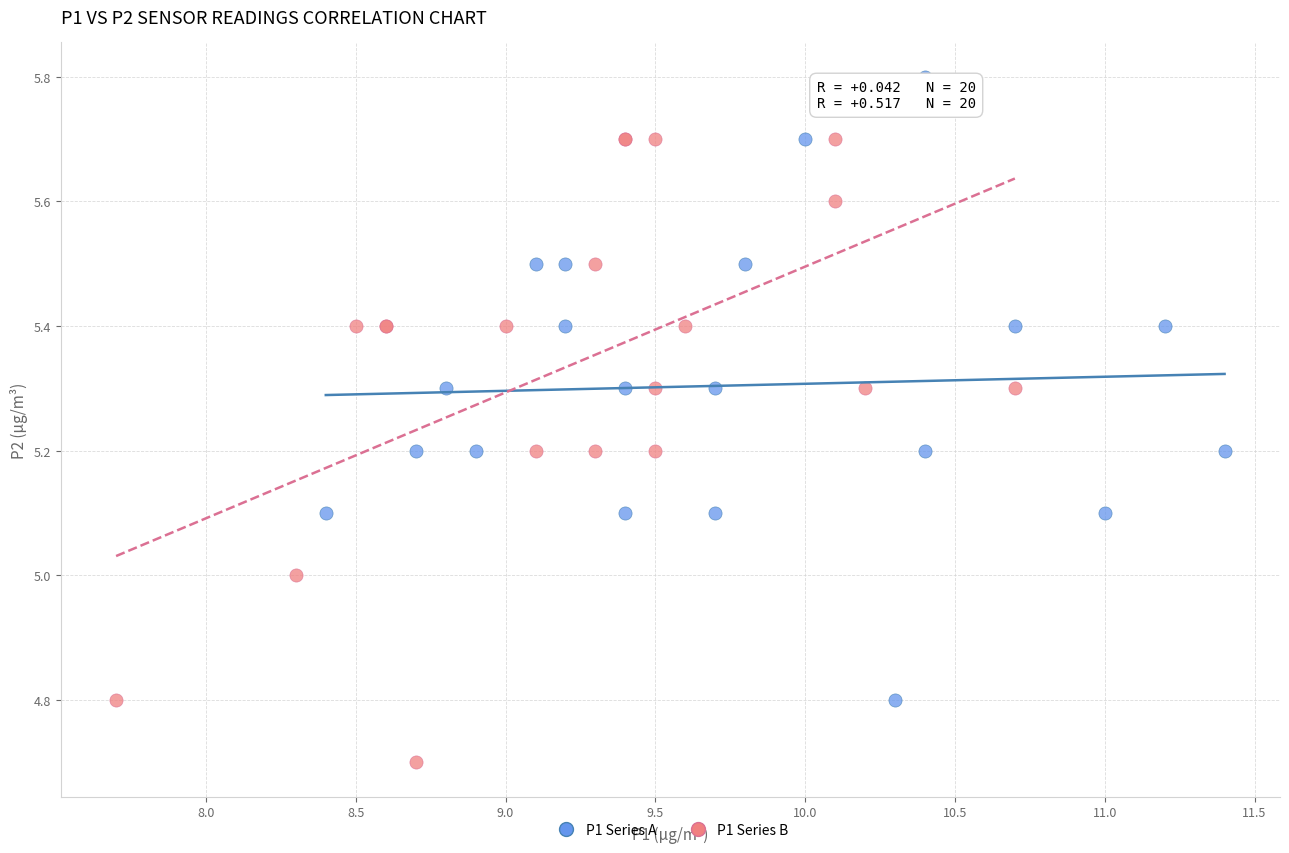

Which series contains the lowest Y value?

P1 Series B